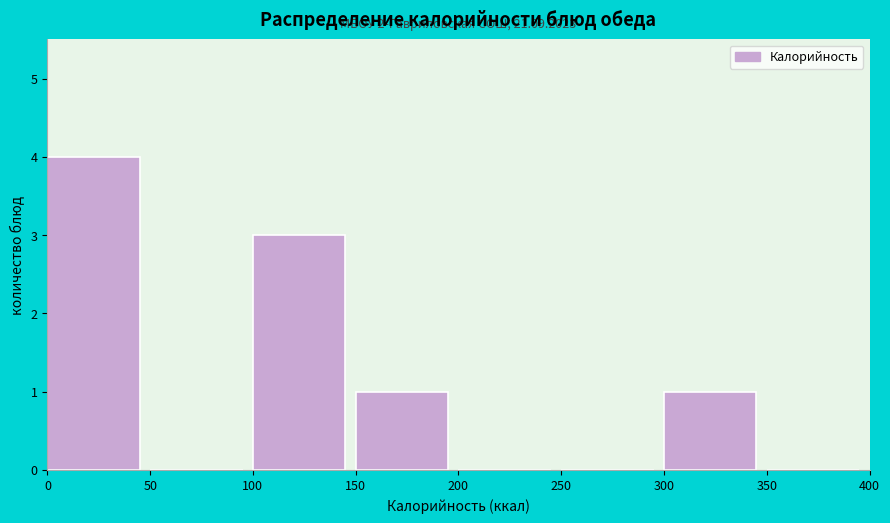

Over which range of the x-axis is the bar tallest?

0 to 50